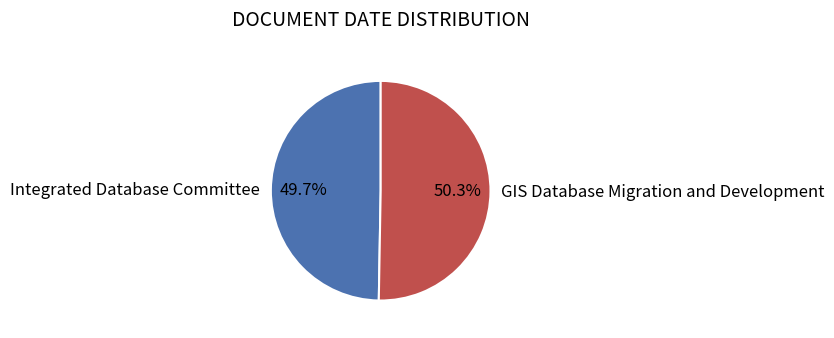

How many slices are in this pie chart?

2